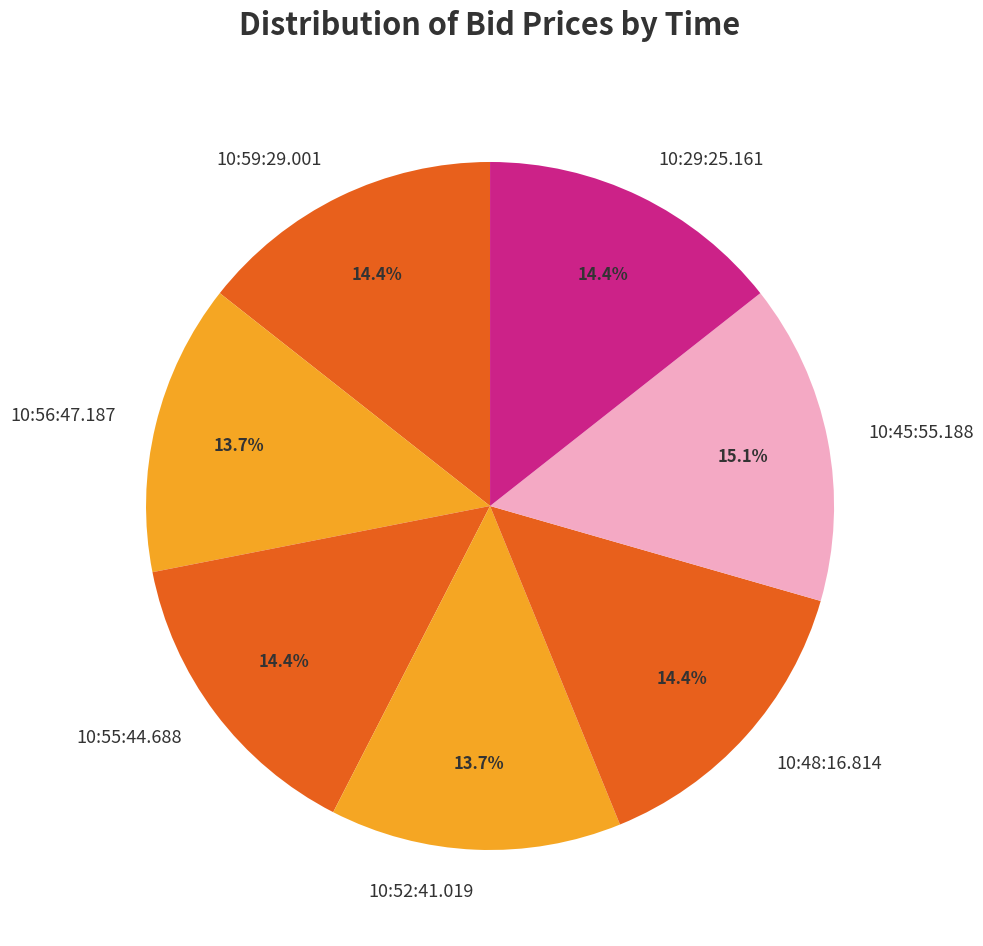

What percentage do 10:48:16.814 and 10:29:25.161 together represent?

28.8%